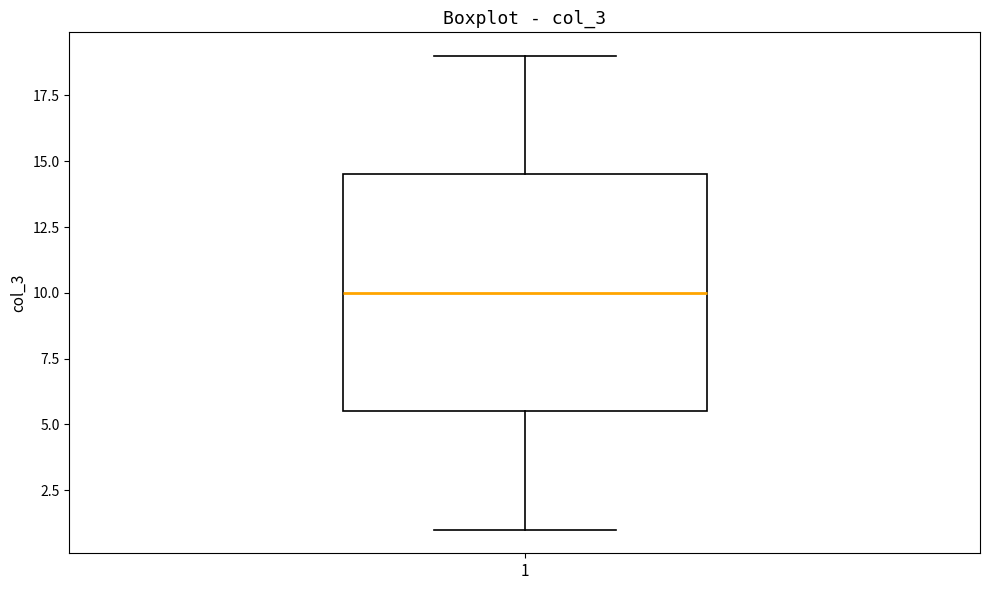

Transcribe this box plot: give where the median line is, the range the box spans, and where the two whiskers end, as read against the y-axis. The values are not printed on the chart, so give them approximately, as read against the axis.

median 10.0, box 5.5 to 14.5, whiskers 1.0 to 19.0